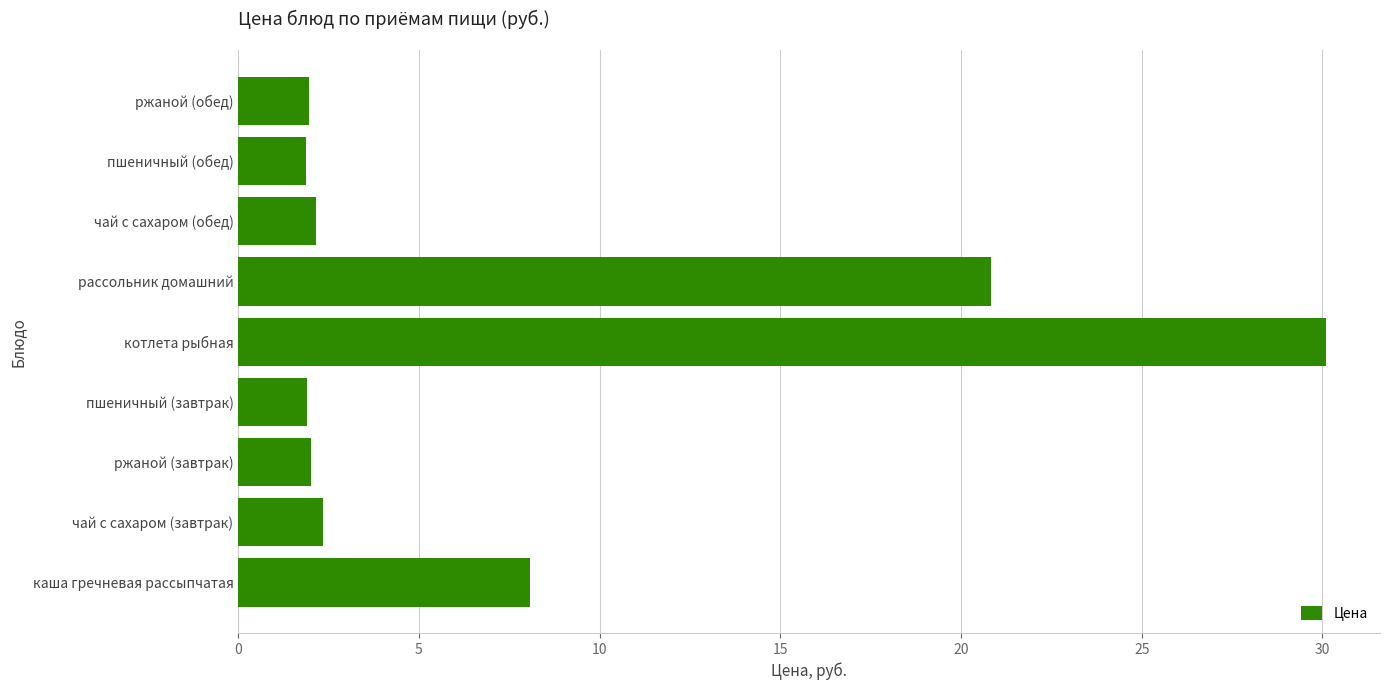

Read the value at рассольник домашний.

20.8